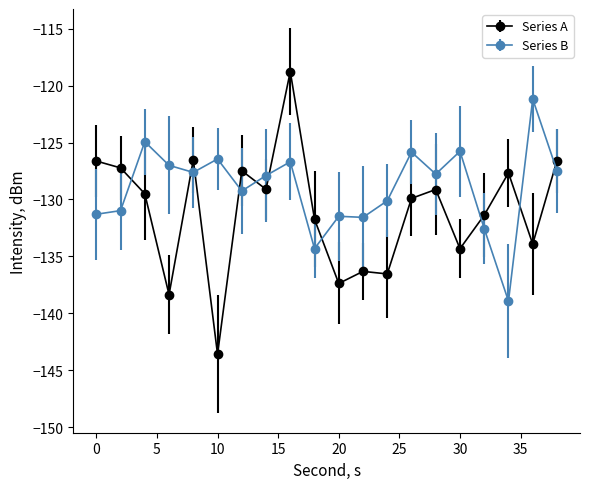

Which series has the widest spread of values?

Series A